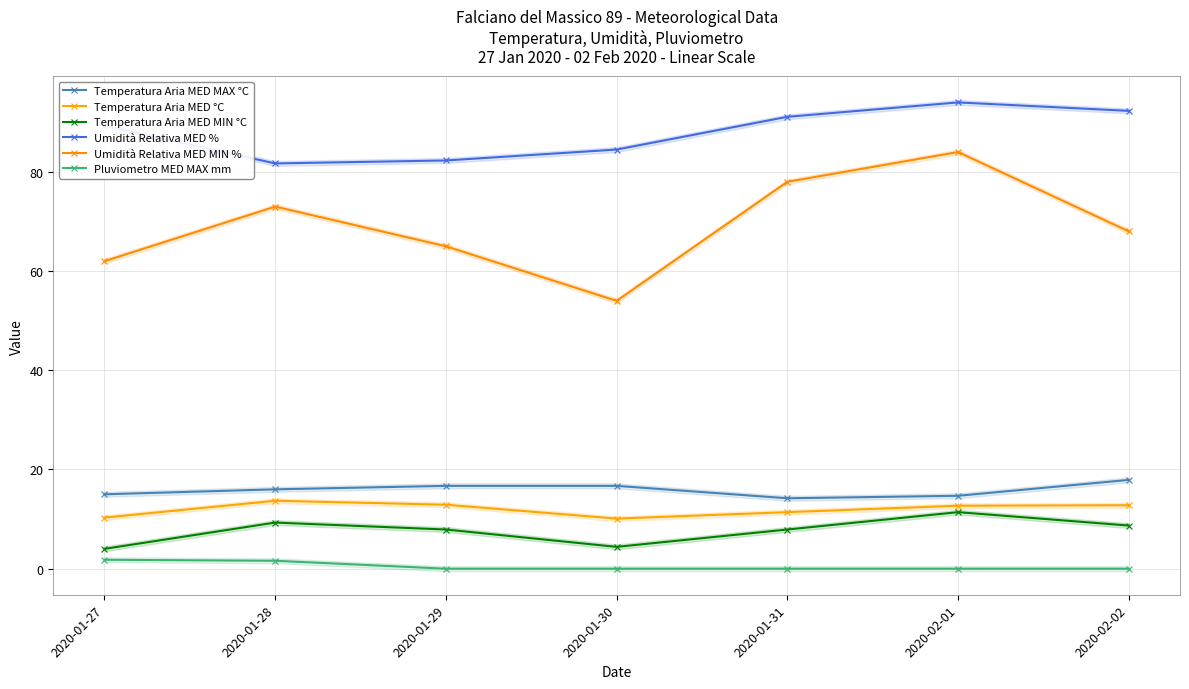

What is the difference between the Temperatura Aria MED MAX °C values at 2020-02-01 and 2020-01-31?

0.5